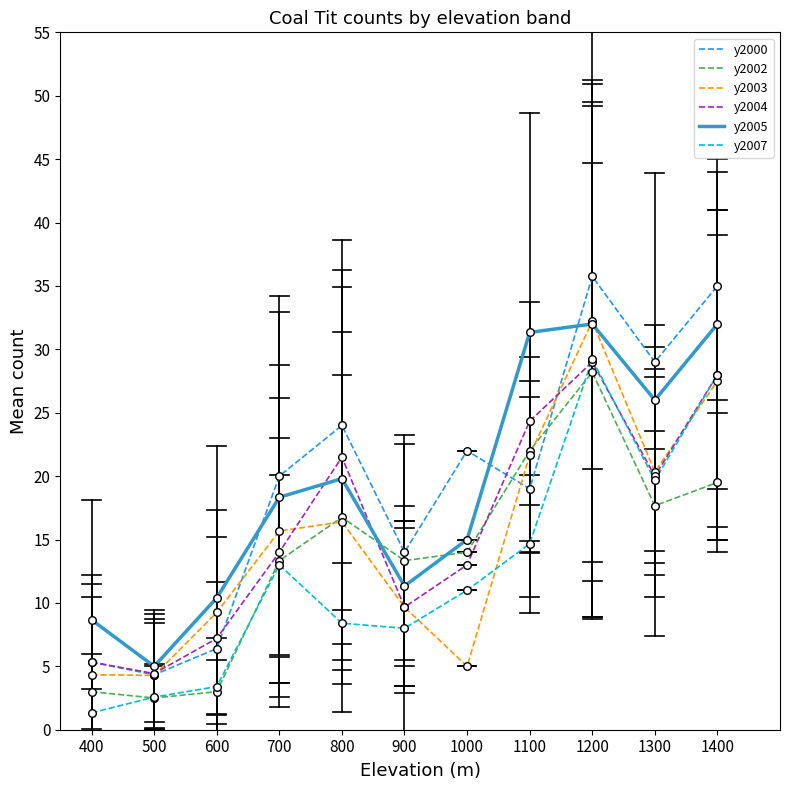

Between 700 and 1300, which series saw the biggest shift?

y2000